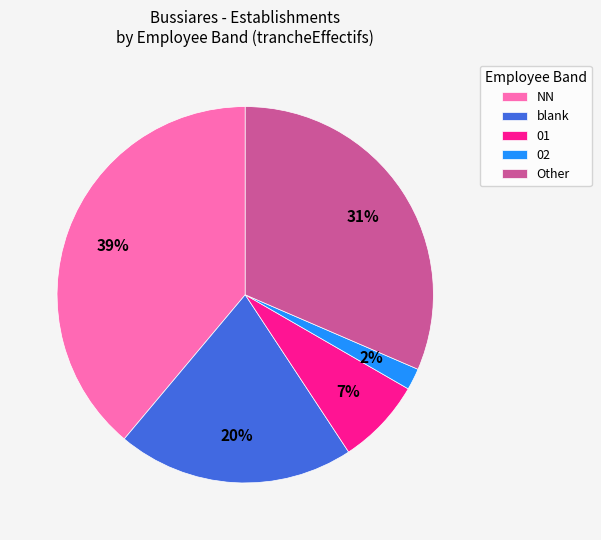

Rank the categories by value from highest to lowest.

NN, Other, blank, 01, 02